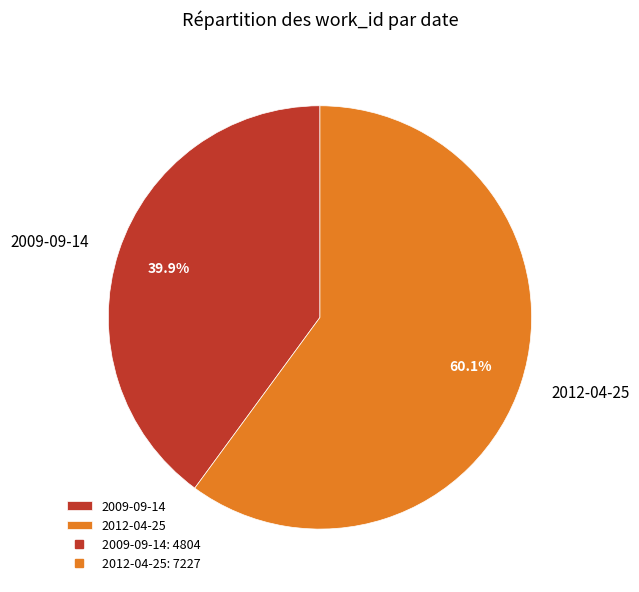

How many segments does this pie chart have?

2